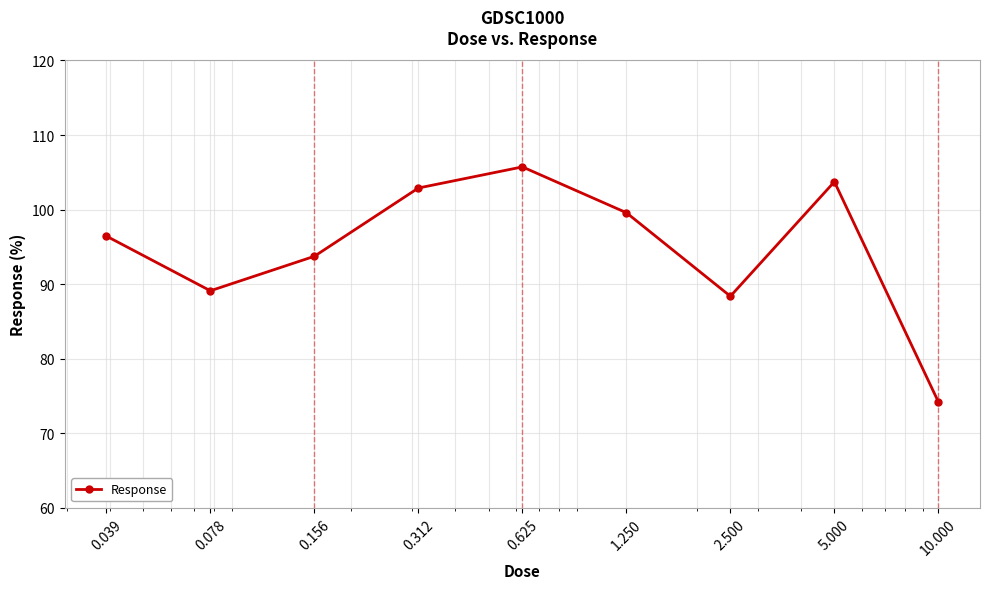

What is the value of the 8th point from the left?

103.7